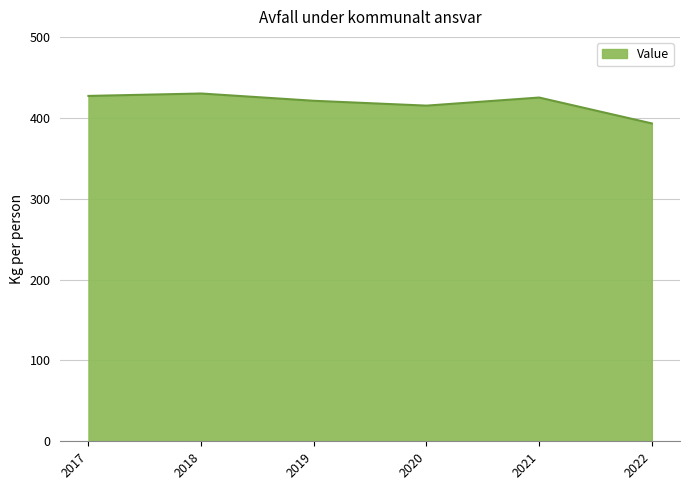

How many series are shown in this chart?

1